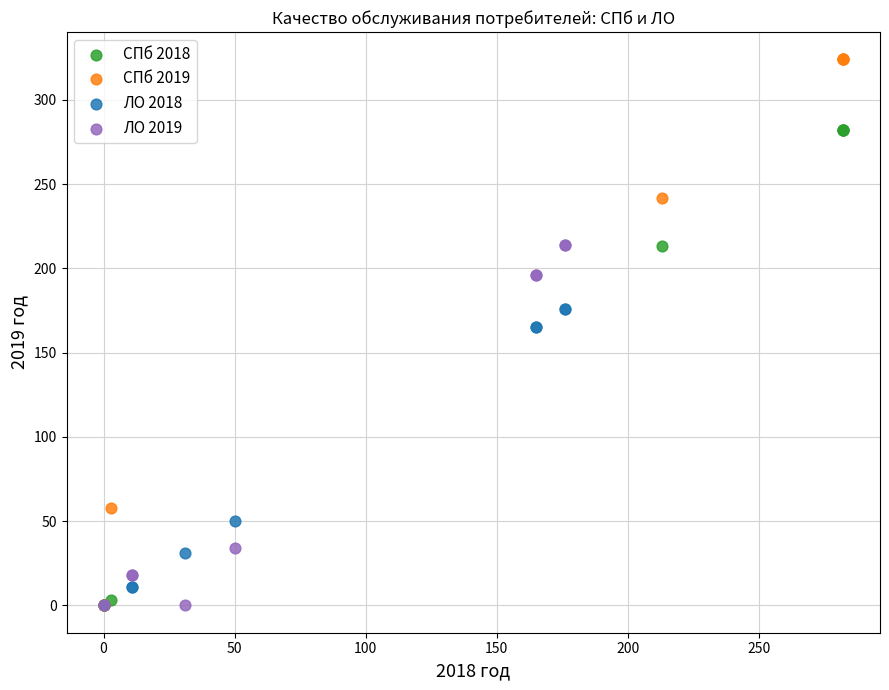

Which series reaches the maximum Y coordinate?

СПб 2019